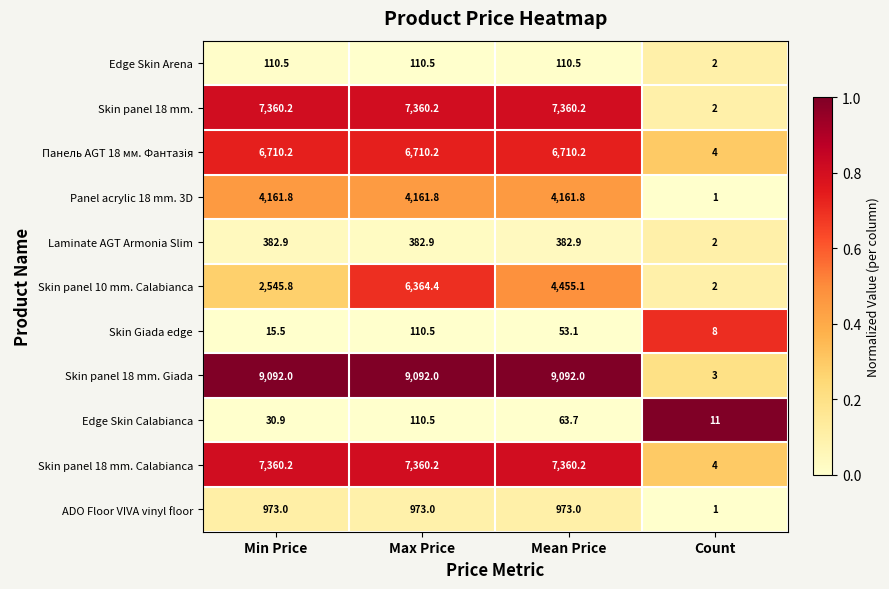

Which series has the largest total across all categories?

Skin panel 18 mm. Giada